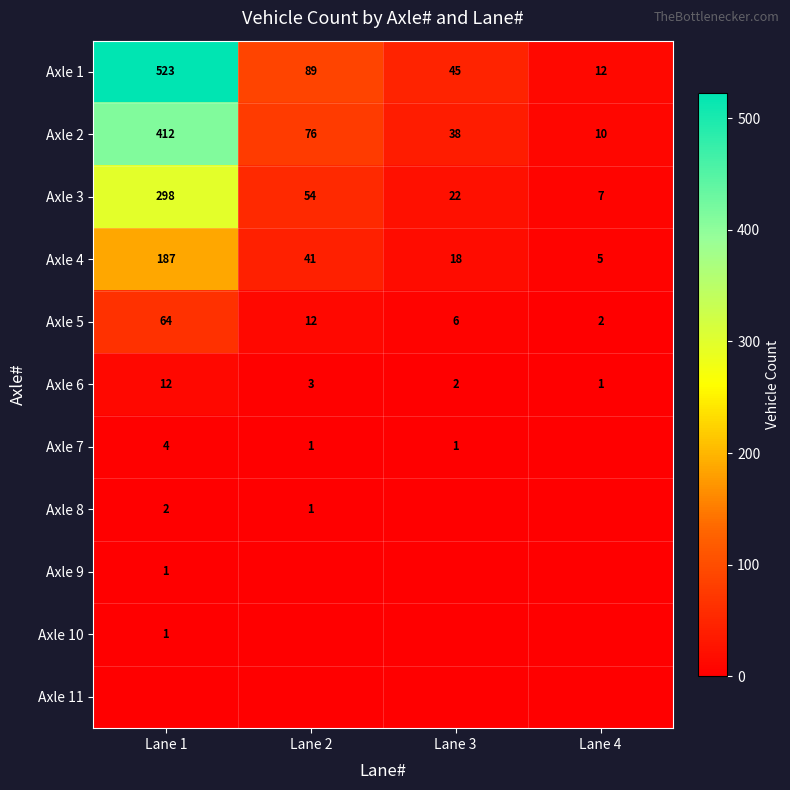

At which category does the chart reach its peak across all series?

Lane 1